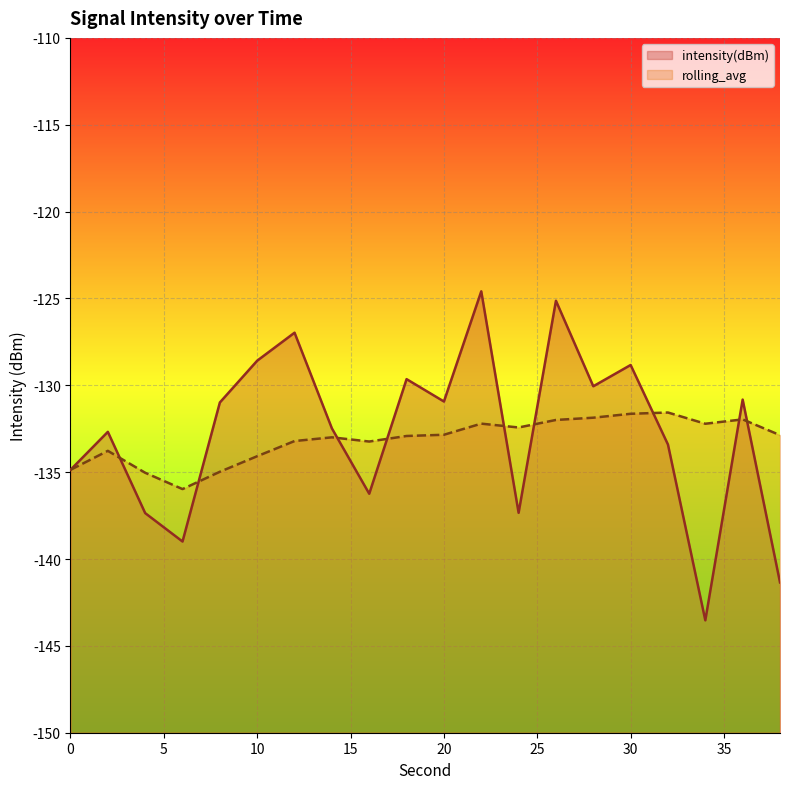

Is the value of rolling_avg at 30 greater than the value of intensity(dBm) at 18?

No